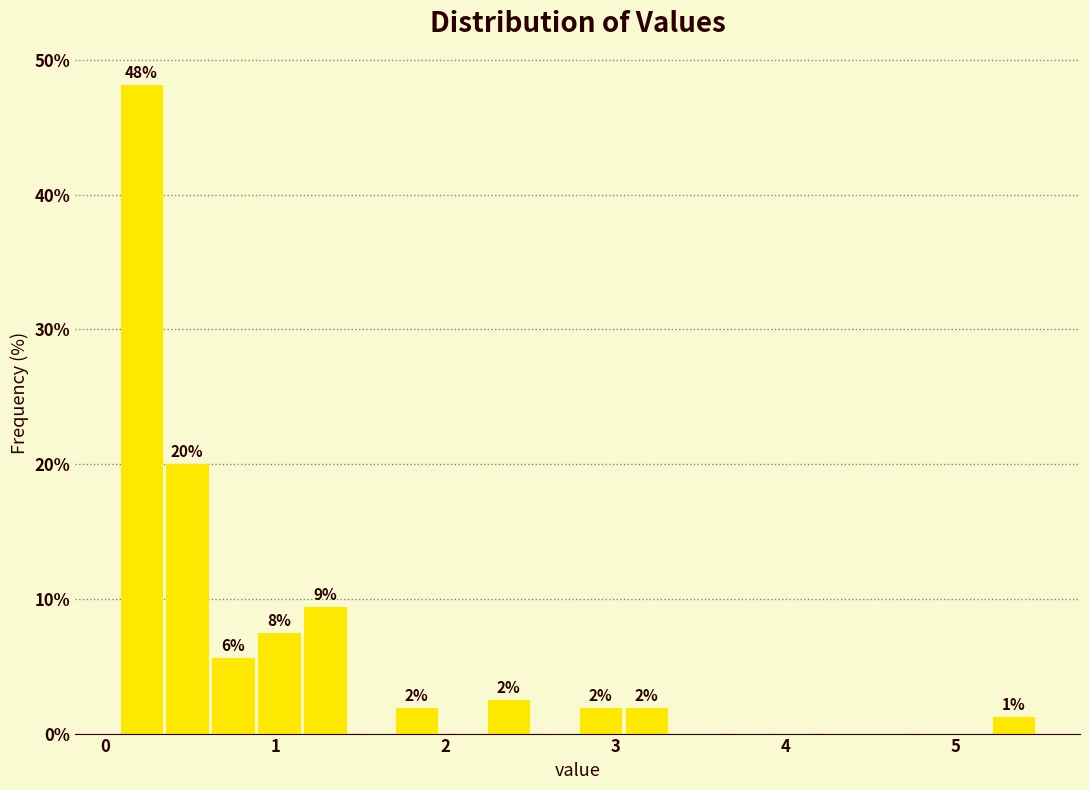

Around what value on the x-axis is the tallest bar? Give the approximate position of its centre, as read against the axis.

0.2